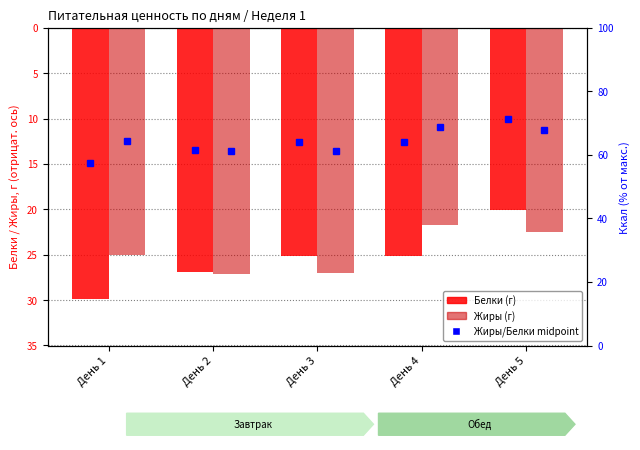

Which series changed the most between День 1 and День 3?

Белки (г)